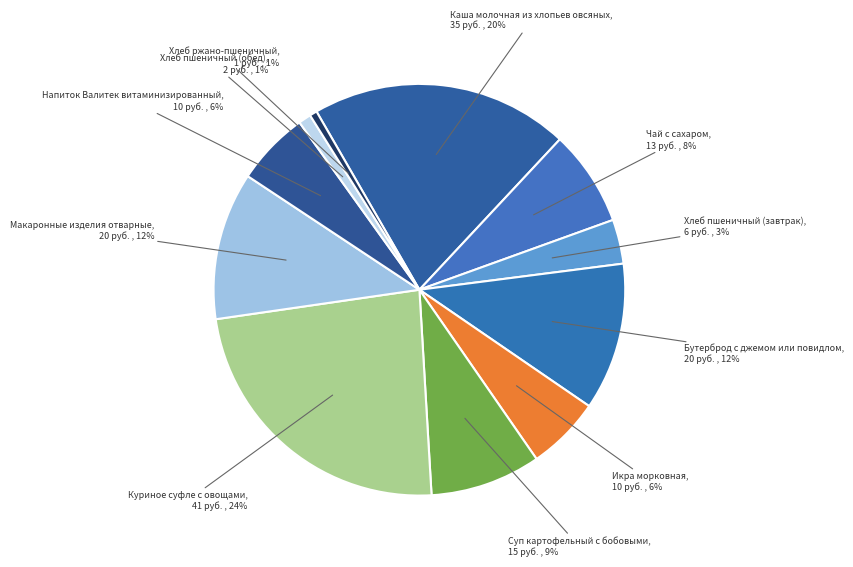

Count the number of slices in the pie.

11